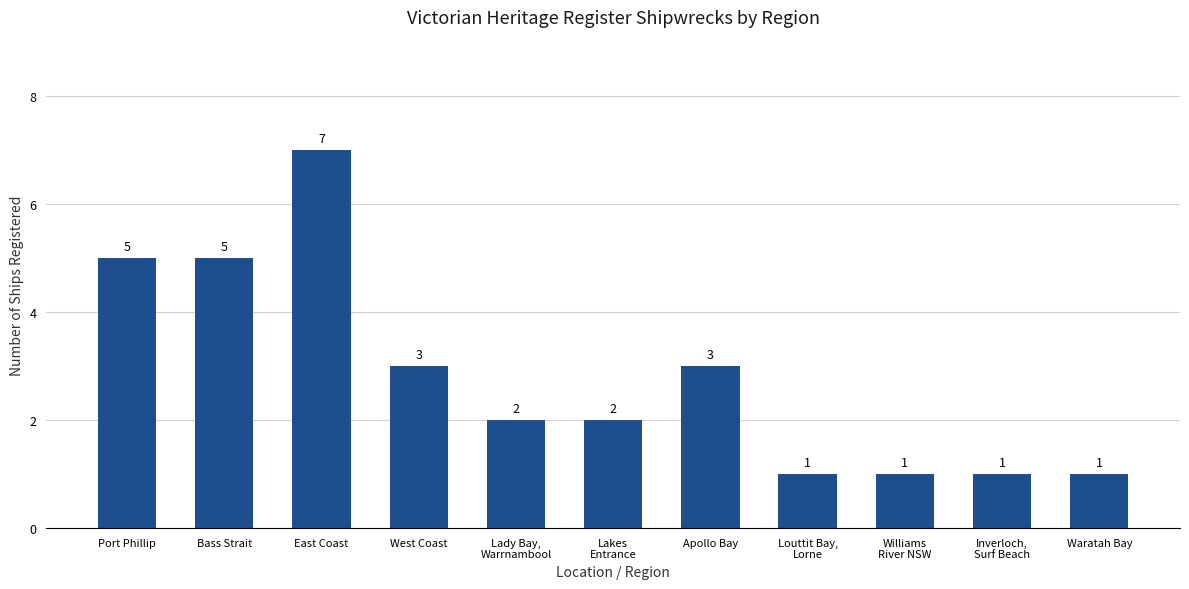

The chart shows a value of 1 at Waratah Bay. True or false?

True